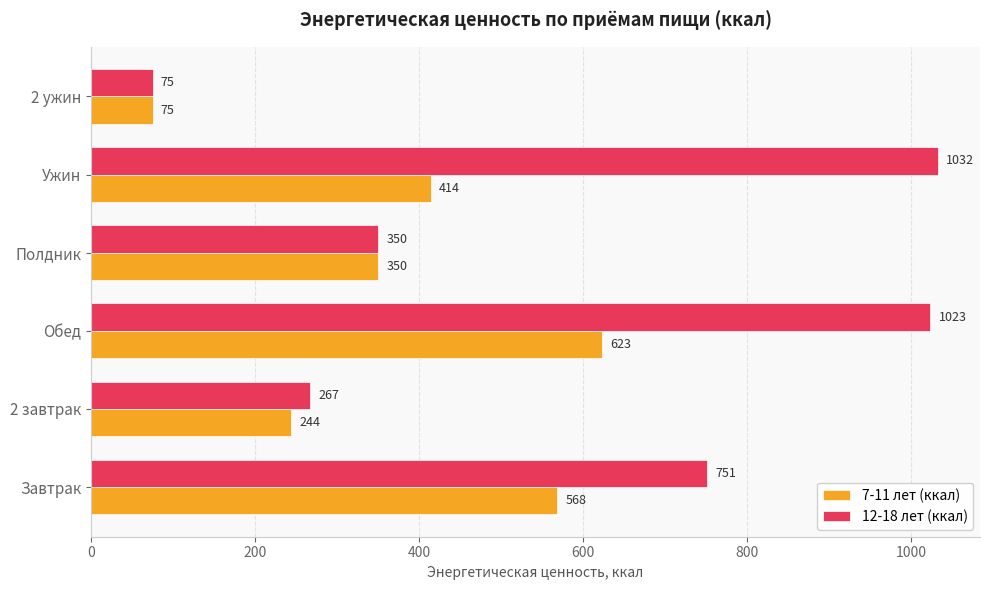

Which category has the highest value in the 12-18 лет (ккал) series?

Ужин